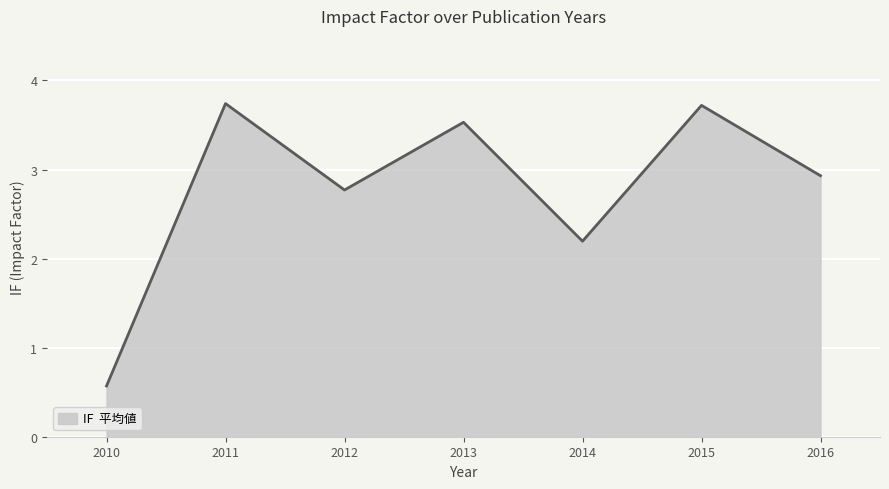

Where is the first local maximum?

2011